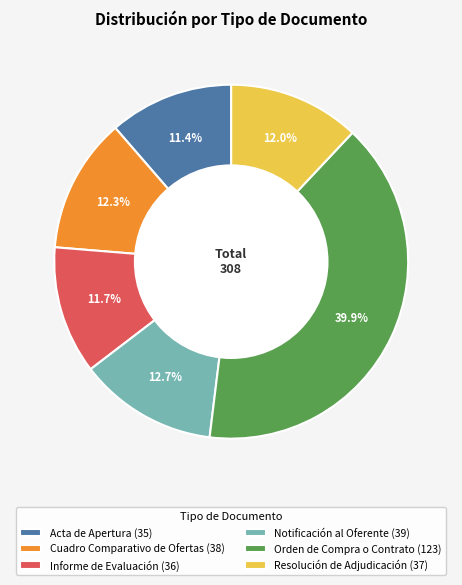

True or false: Acta de Apertura accounts for 18% of the total.

False